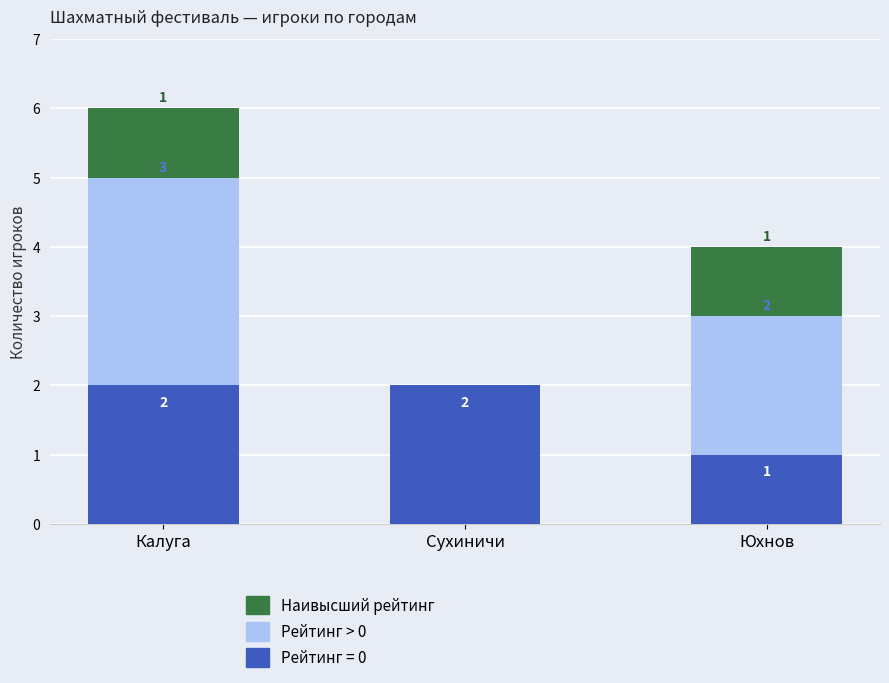

What are all the series names shown in the legend?

Наивысший рейтинг, Рейтинг > 0, Рейтинг = 0